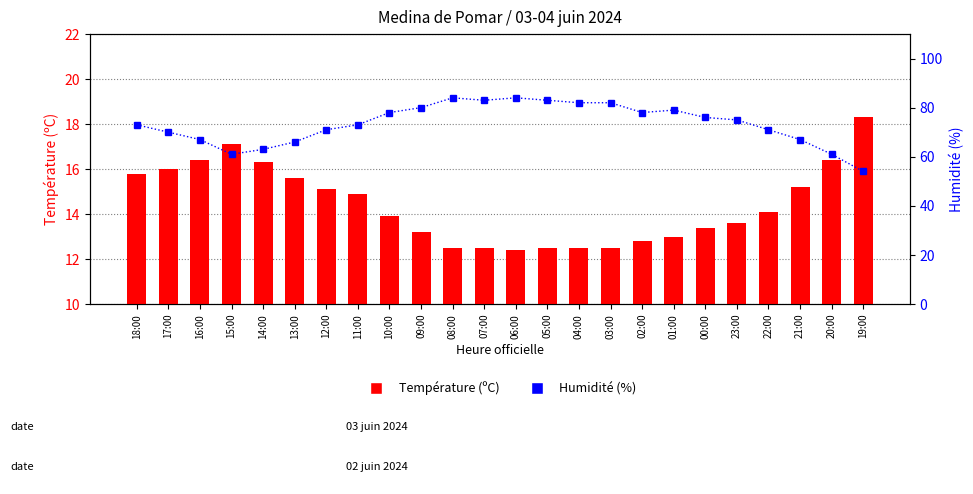

The Température (ºC) series shows 15.1 at 12:00. True or false?

True